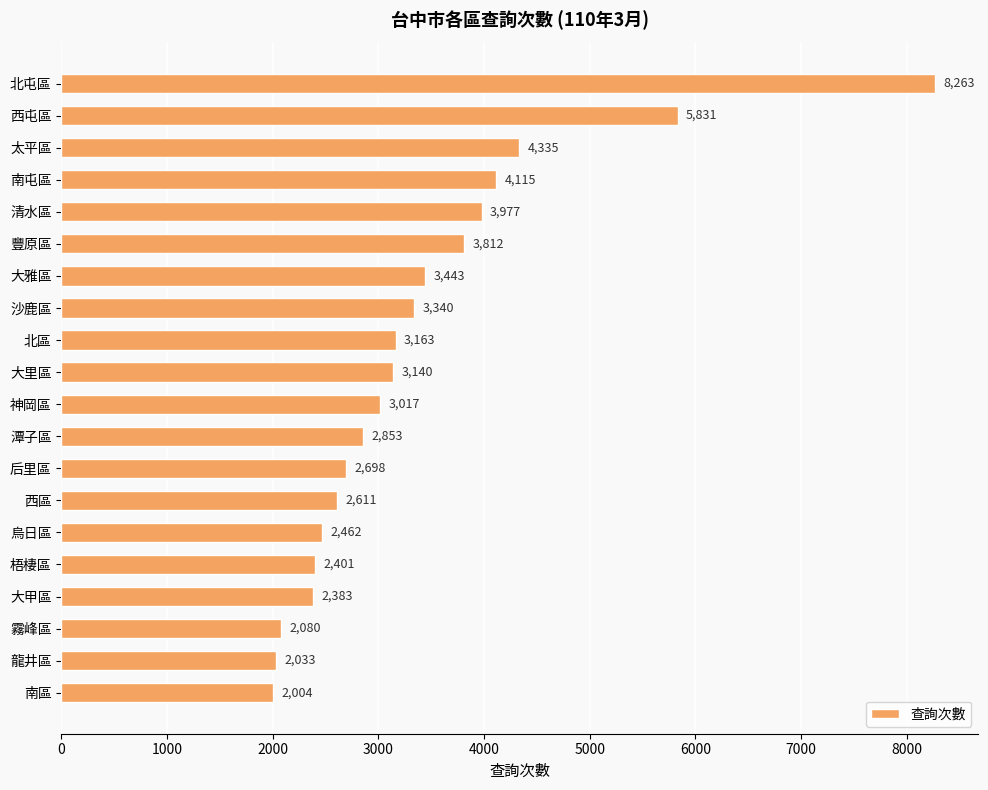

What is the average value?

3398